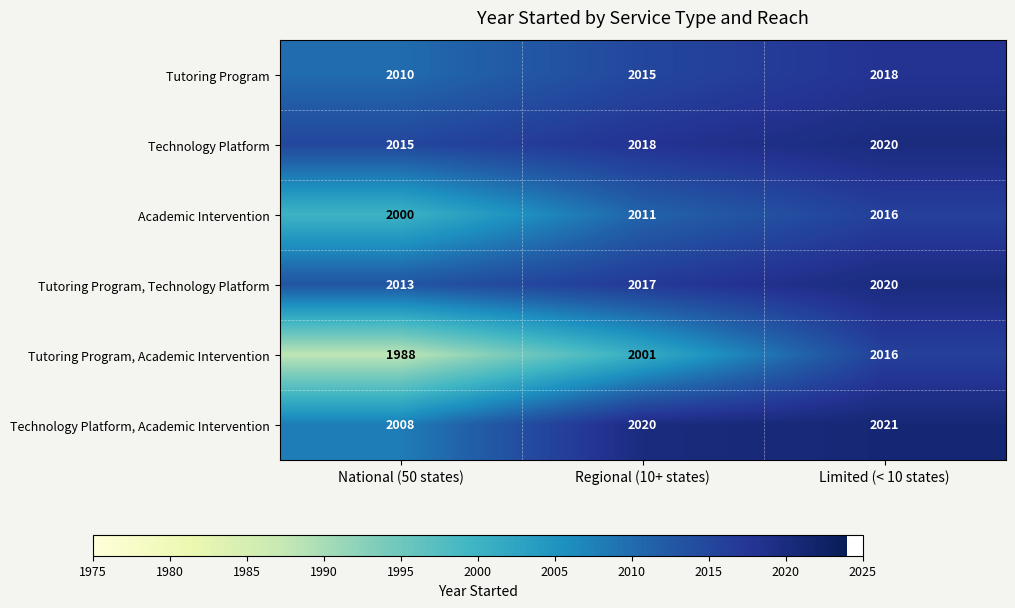

What is the greatest value displayed?

2021